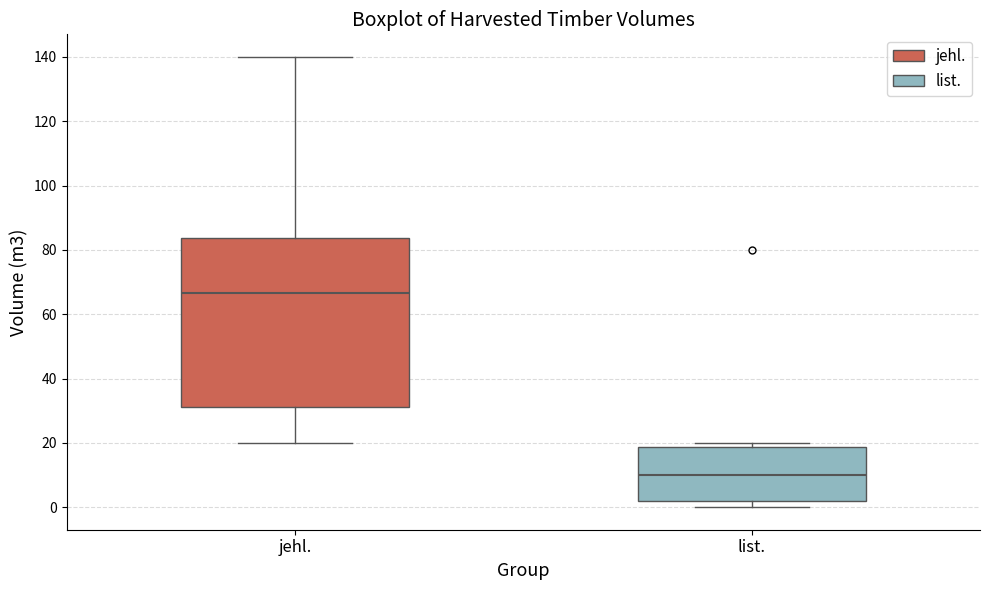

Reading left to right, read every box against the y-axis: the position of its median line, the range the box covers, and the ends of its whiskers. The values are not printed on the chart, so give them approximately, as read against the axis.

jehl.: median 66, box 32 to 84, whiskers 20 to 140
list.: median 10, box 2 to 18, whiskers 0 to 20